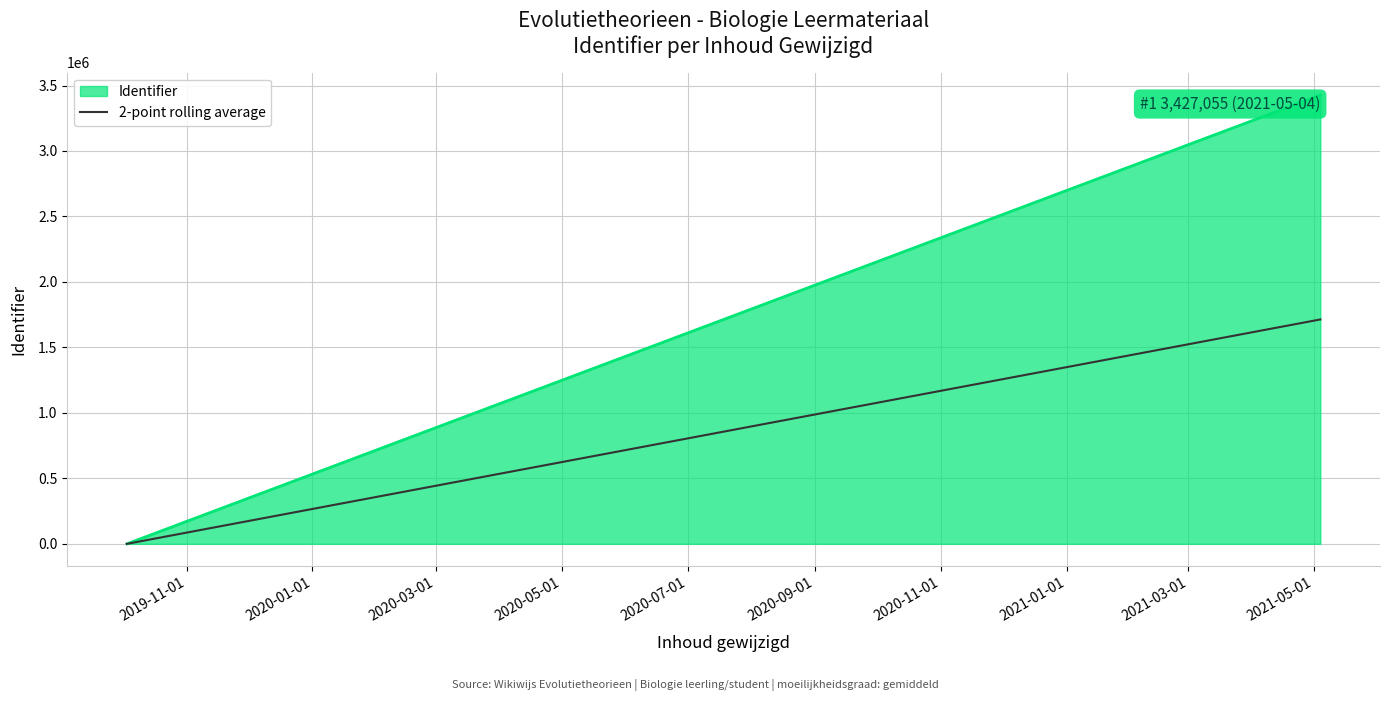

What is the average value?

1713528